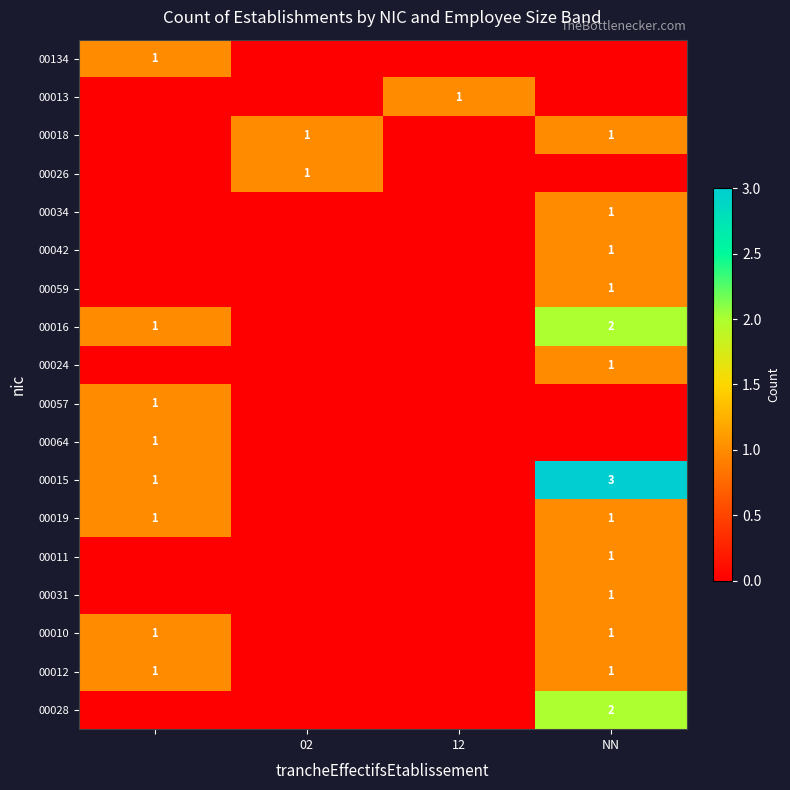

Is it true that 00018 equals 1 at 02?

True